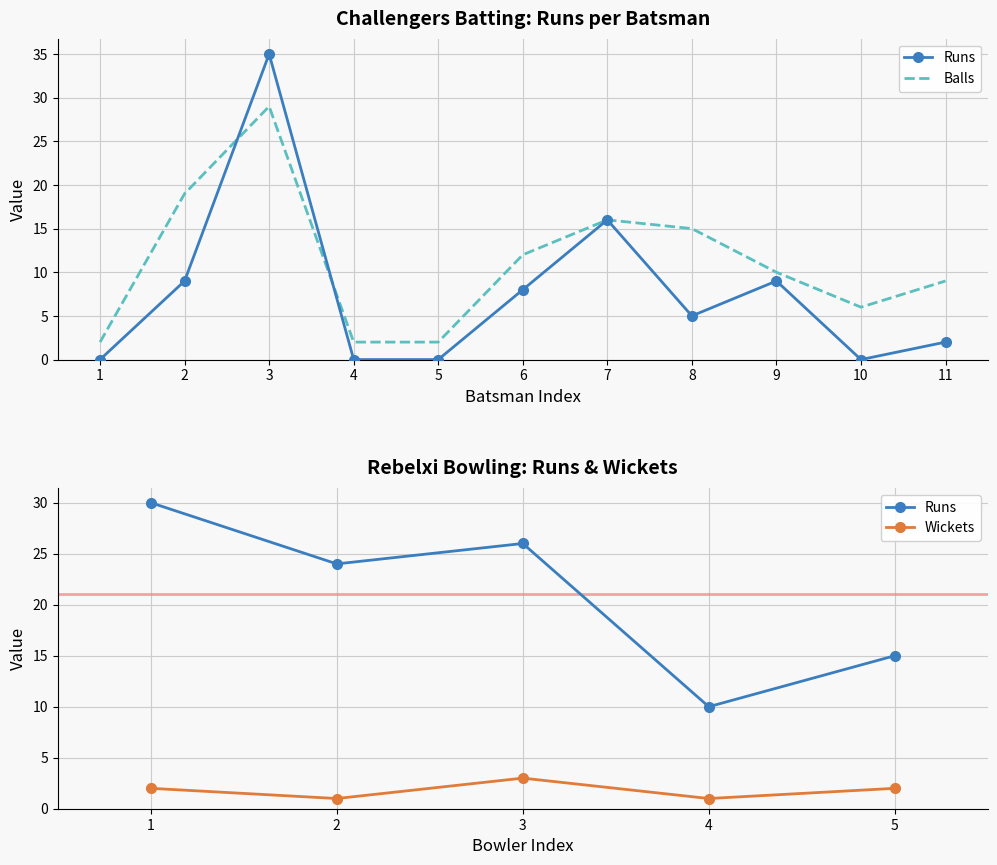

Rank the categories by Challengers Balls value from highest to lowest.

3, 2, 7, 8, 6, 9, 11, 10, 1, 4, 5